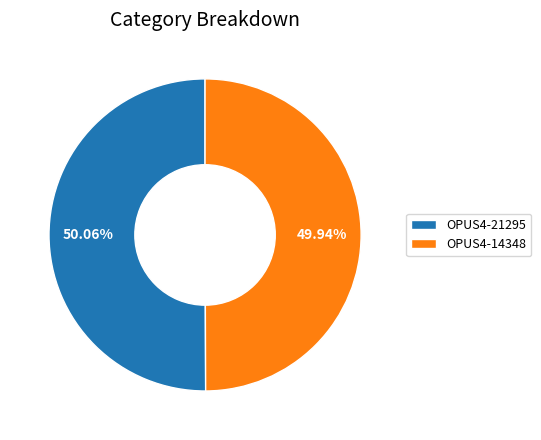

Approximately how many times larger is the value at OPUS4-21295 compared to OPUS4-14348?

1.0